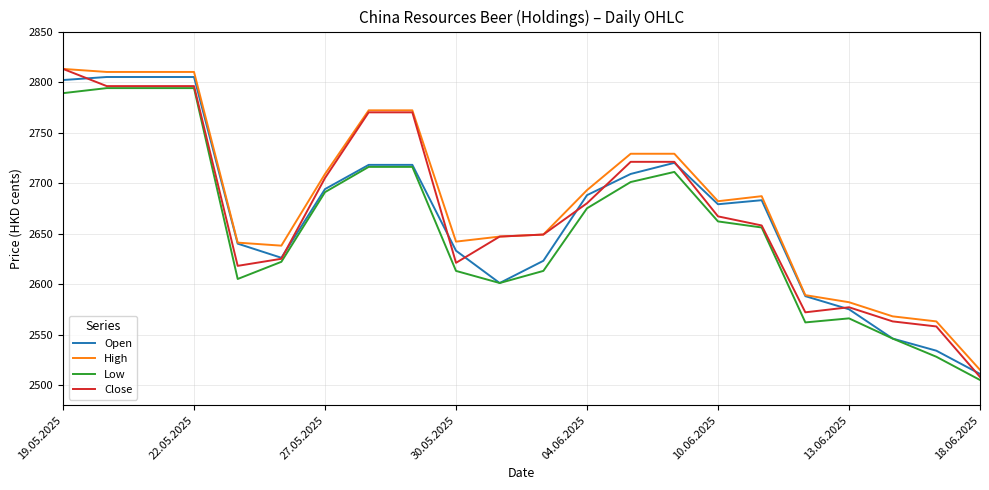

What is the minimum value for Close?

2508